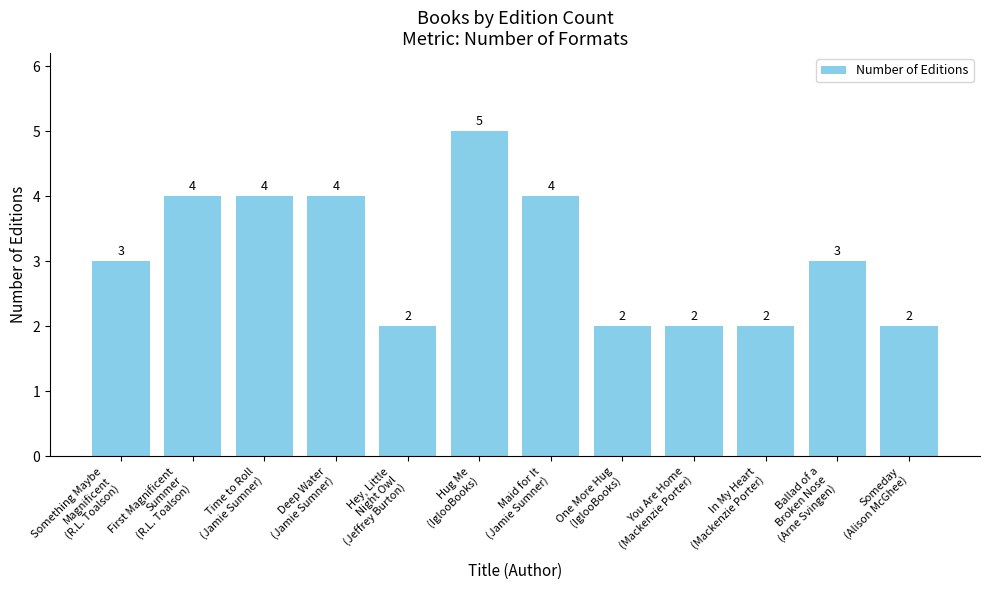

The value at Deep Water
(Jamie Sumner) is 4. True or false?

True